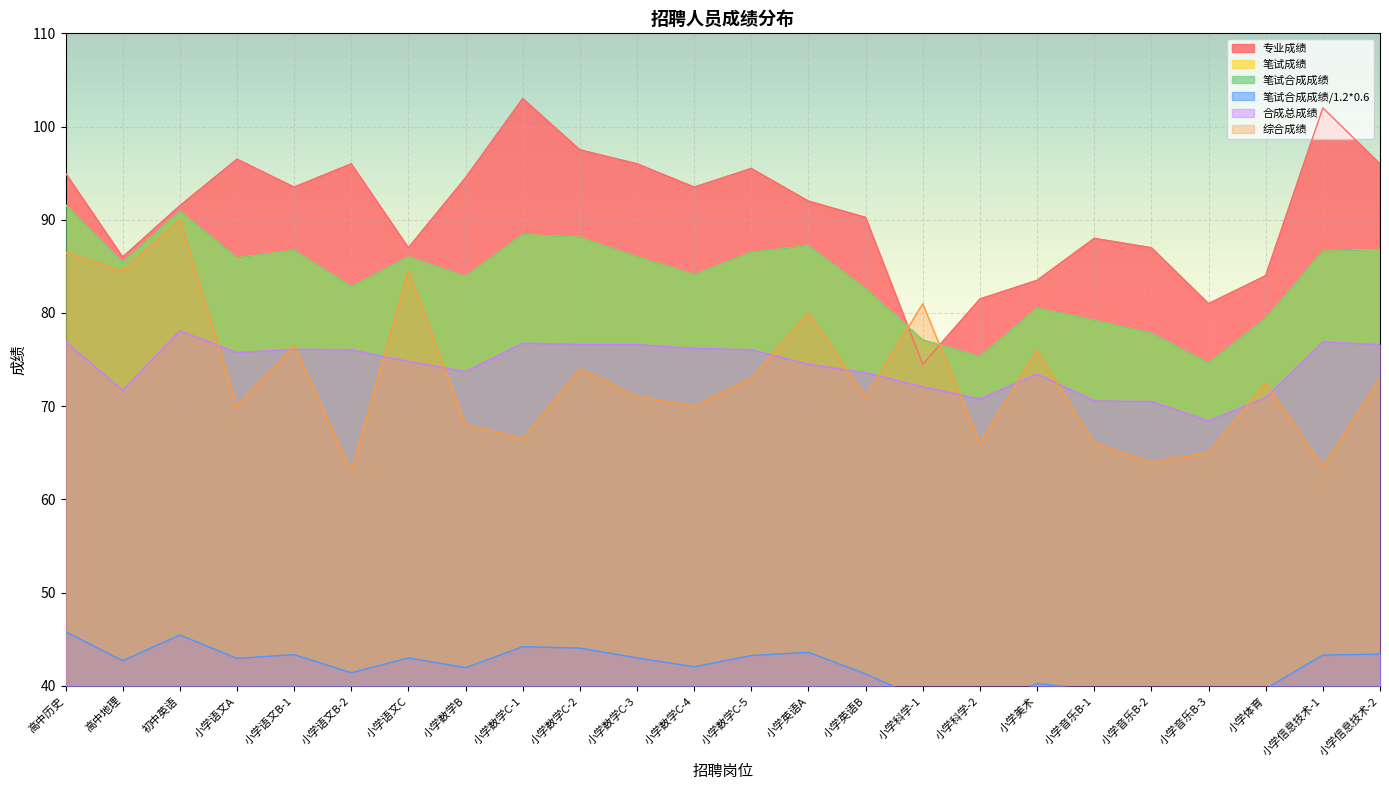

How many series are shown in this chart?

6